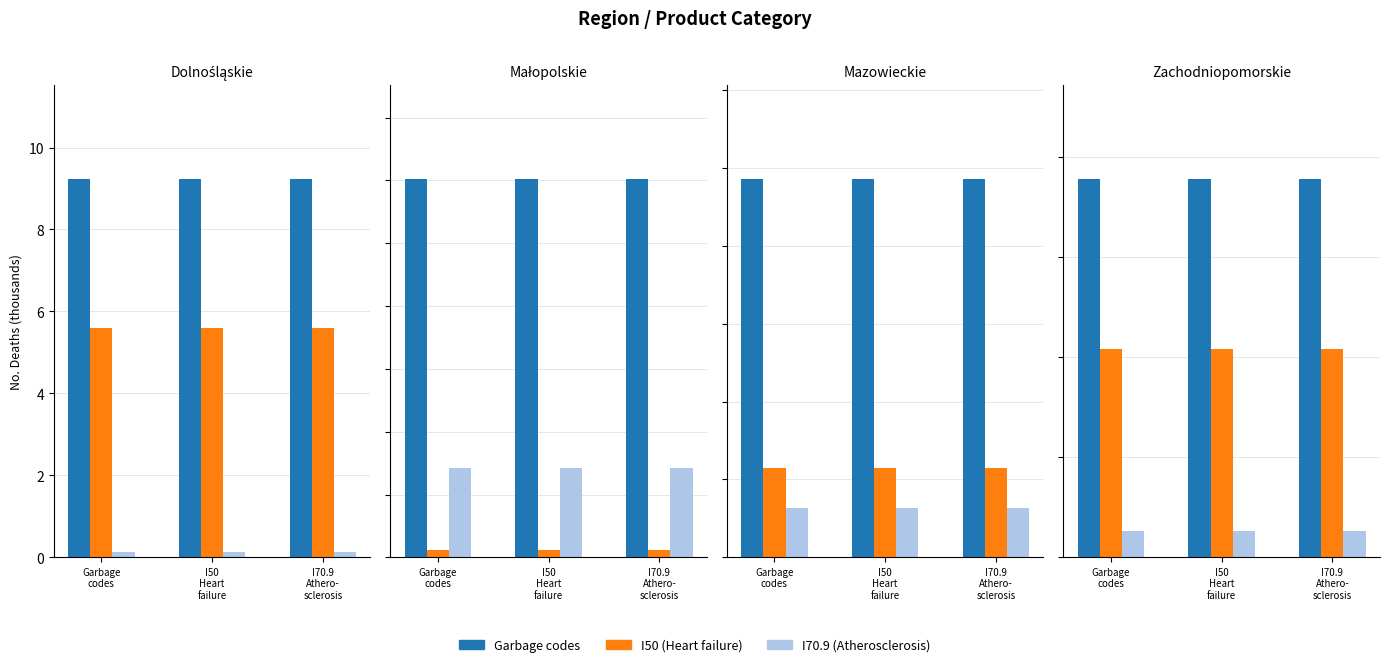

How many data points does each series have?

3